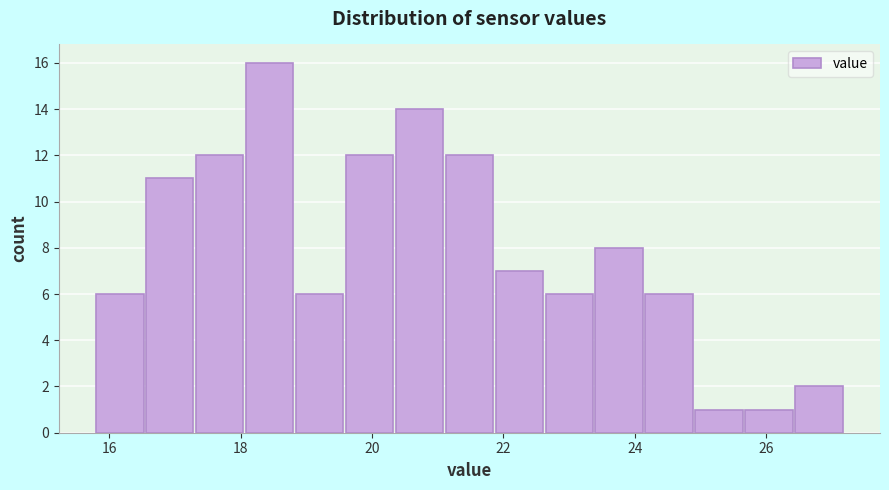

Read against the x-axis, roughly where is the centre of the tallest bar?

18.4